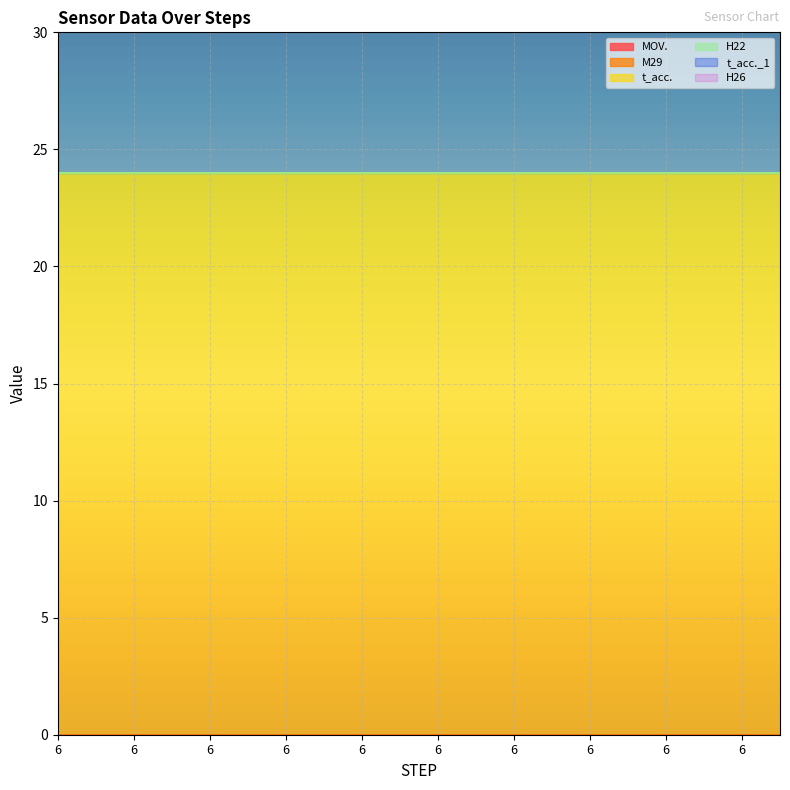

How many distinct data groups are displayed?

6